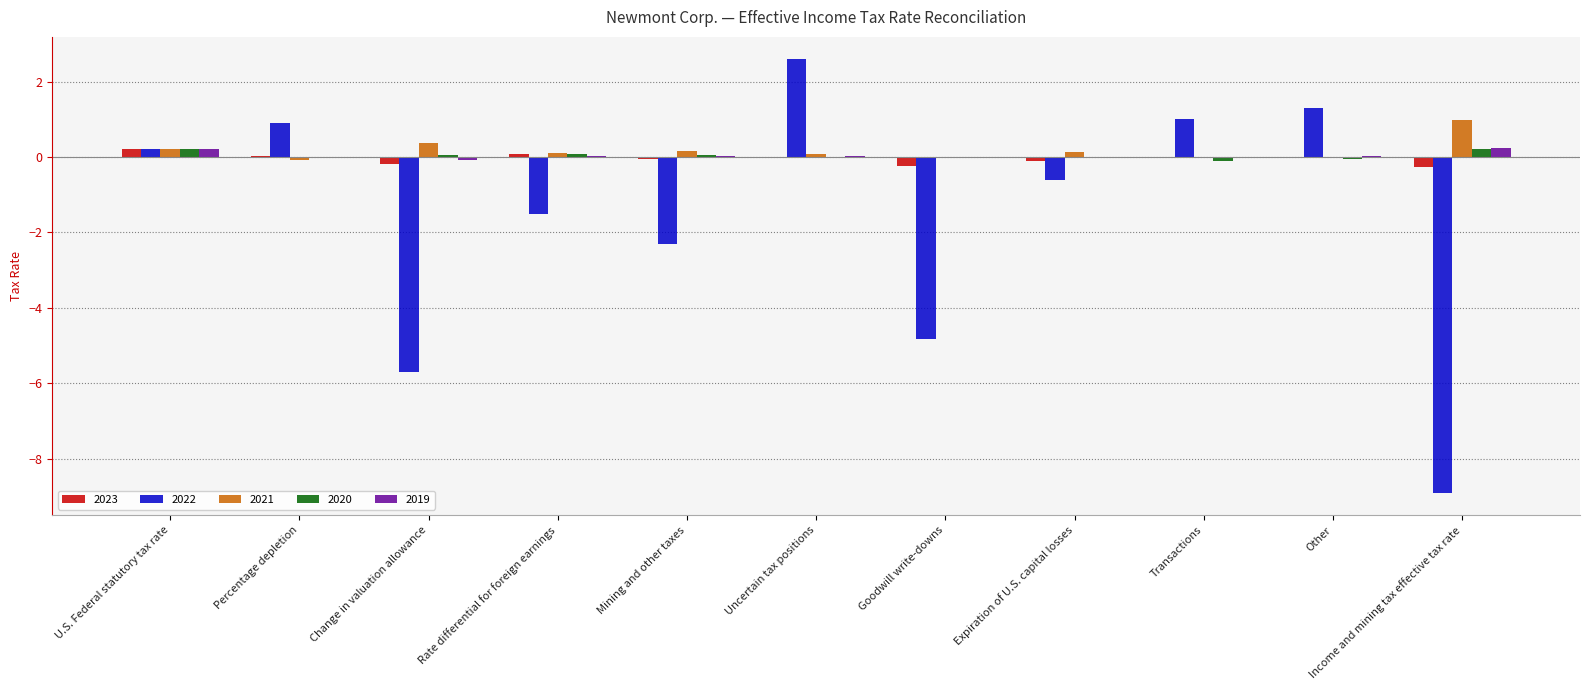

True or false: 2021 has a value of 0.1 at Rate differential for foreign earnings.

True